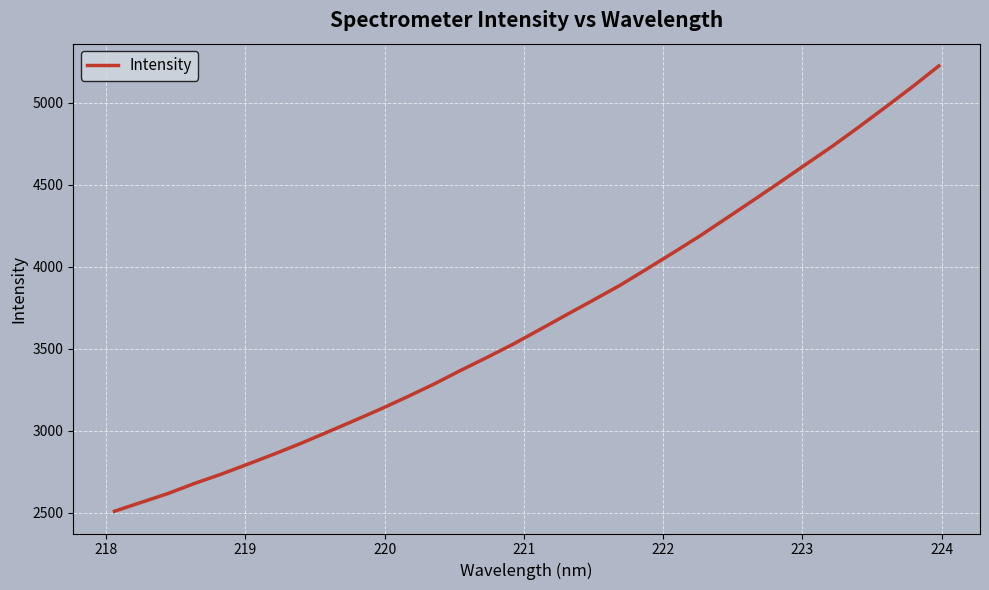

What is the smallest value displayed?

2508.6